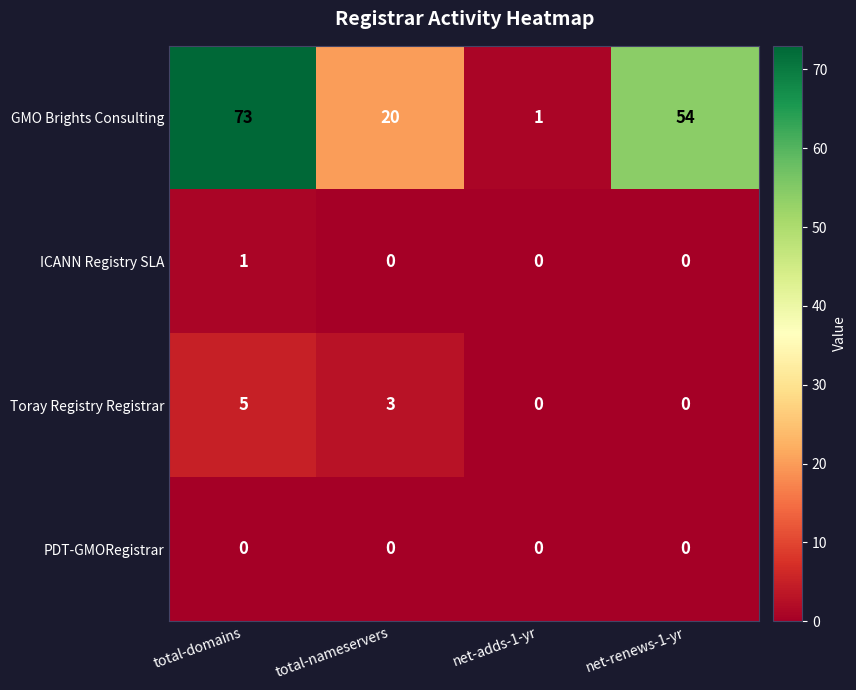

Which series has the largest total across all categories?

GMO Brights Consulting